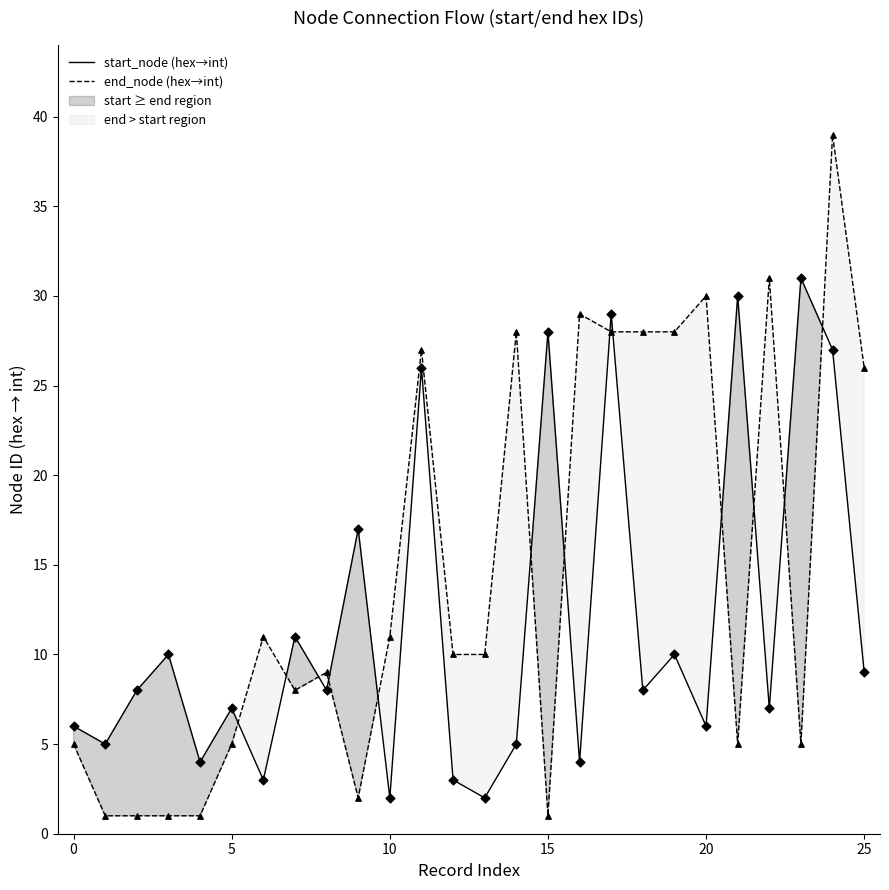

What are all the series names shown in the legend?

start_node (hex→int), end_node (hex→int)